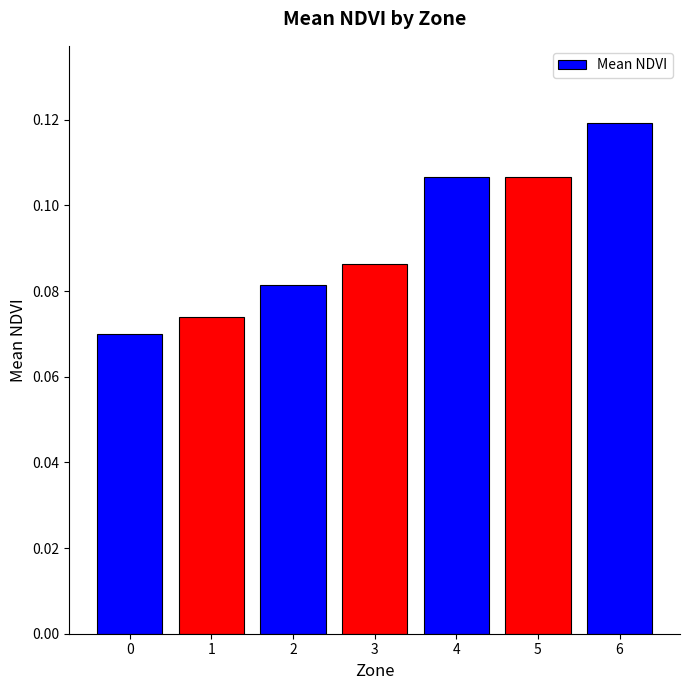

Which has a higher value, 2 or 6?

6